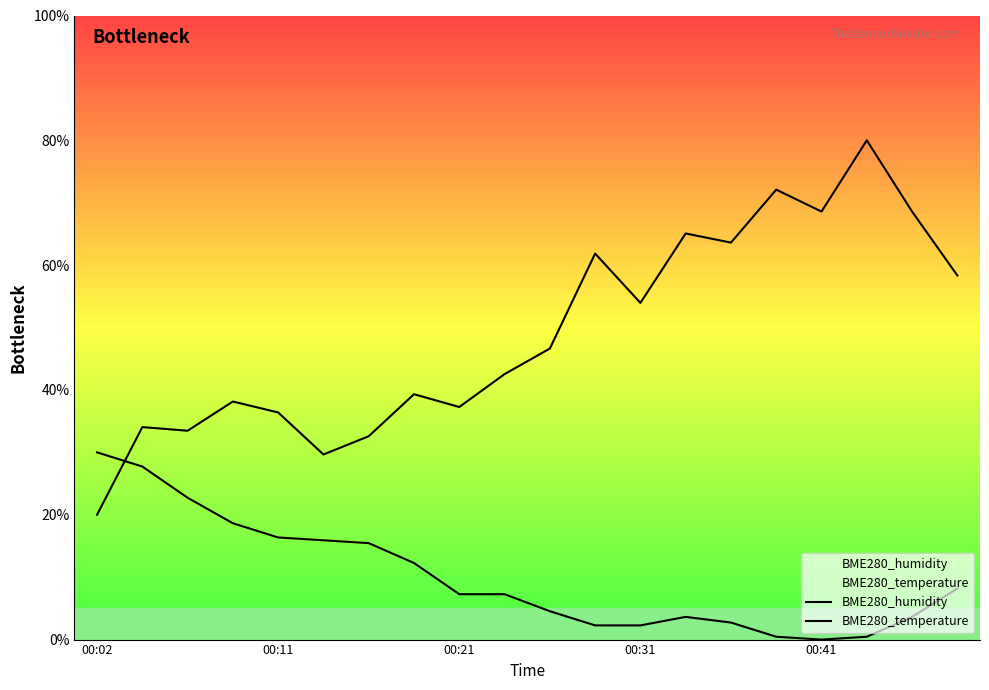

In BME280_temperature, how many points are lower than both neighbors (excluding endpoints)?

1